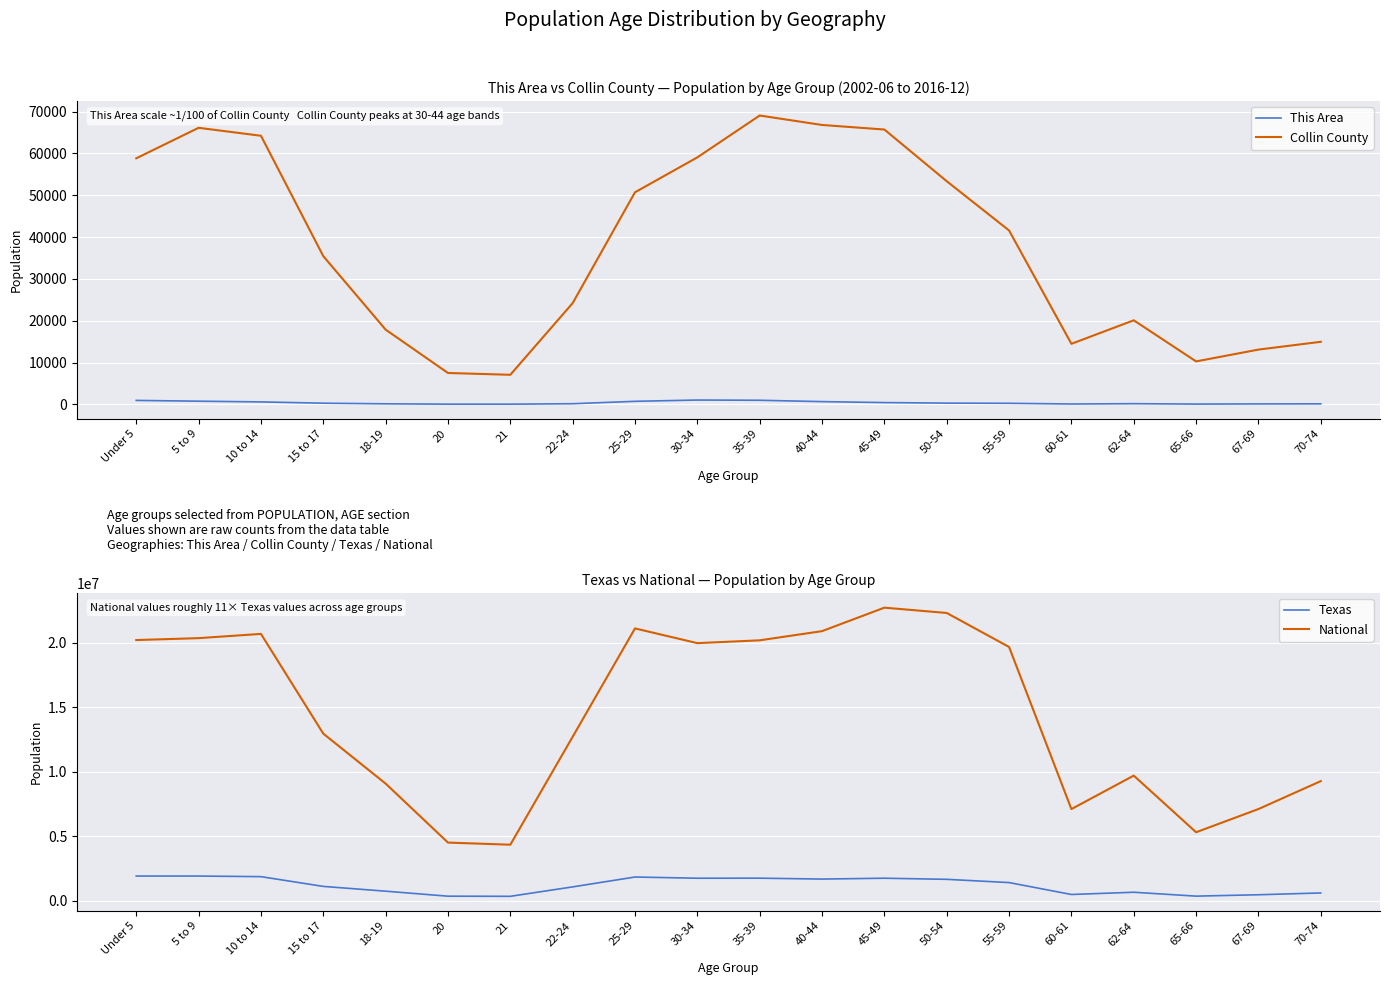

What is the highest value of the Texas series?

1928473